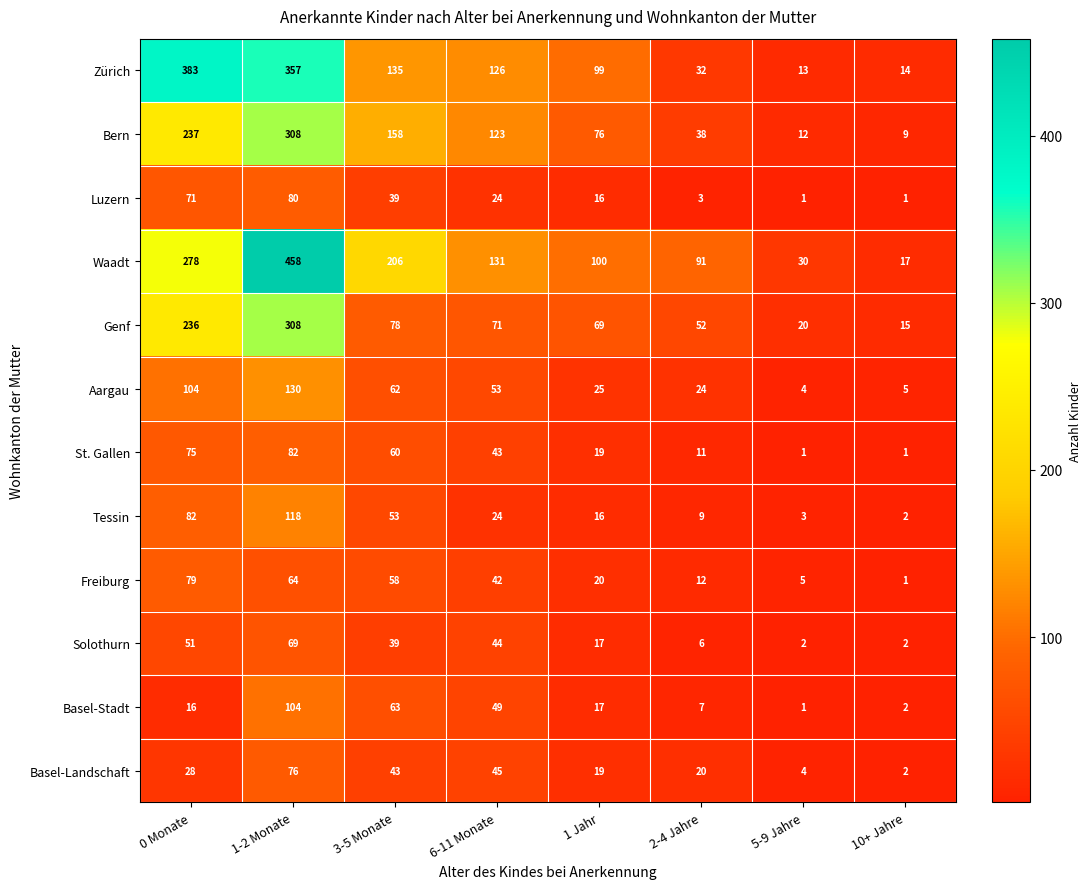

Rank the categories by Basel-Stadt value from lowest to highest.

5-9 Jahre, 10+ Jahre, 2-4 Jahre, 0 Monate, 1 Jahr, 6-11 Monate, 3-5 Monate, 1-2 Monate